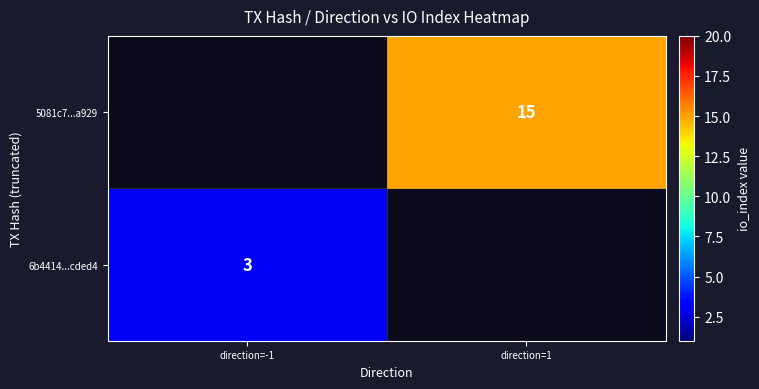

At how many categories does at least one series exceed 13?

1